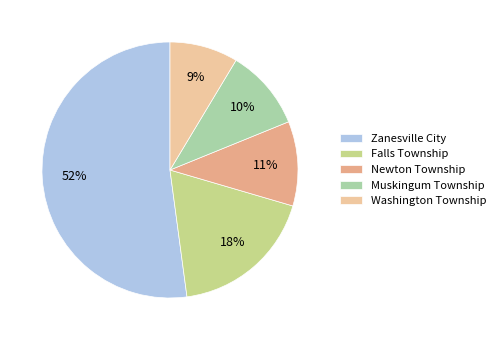

What is the change in value from Zanesville City to Falls Township?

-16047